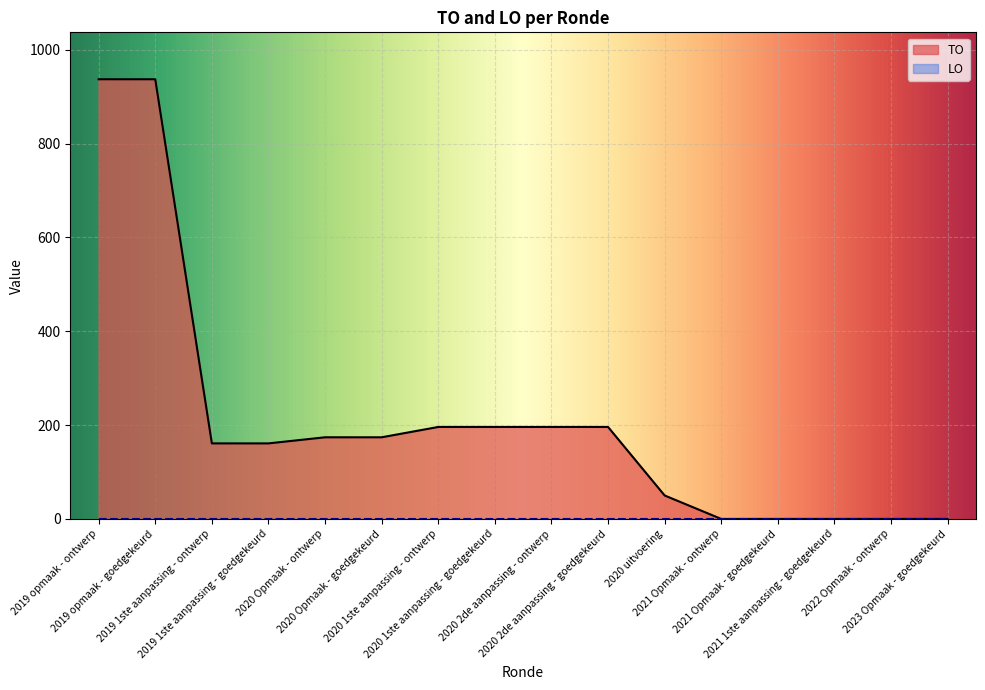

What value does the data have at 2020 Opmaak - ontwerp?

174